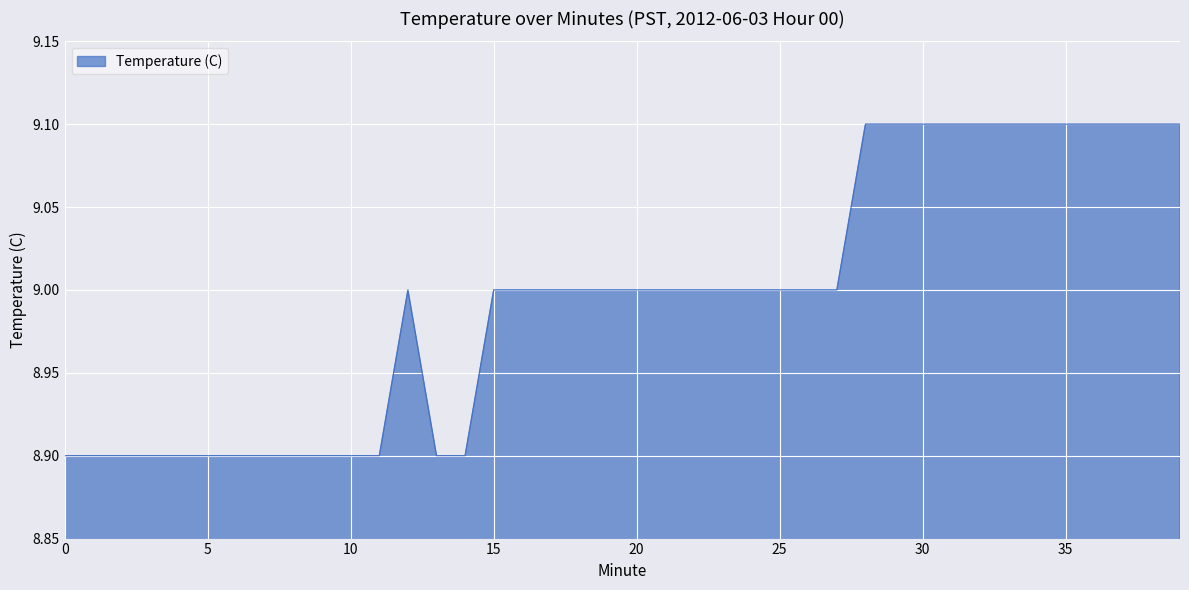

What is the minimum value shown in the chart?

8.9